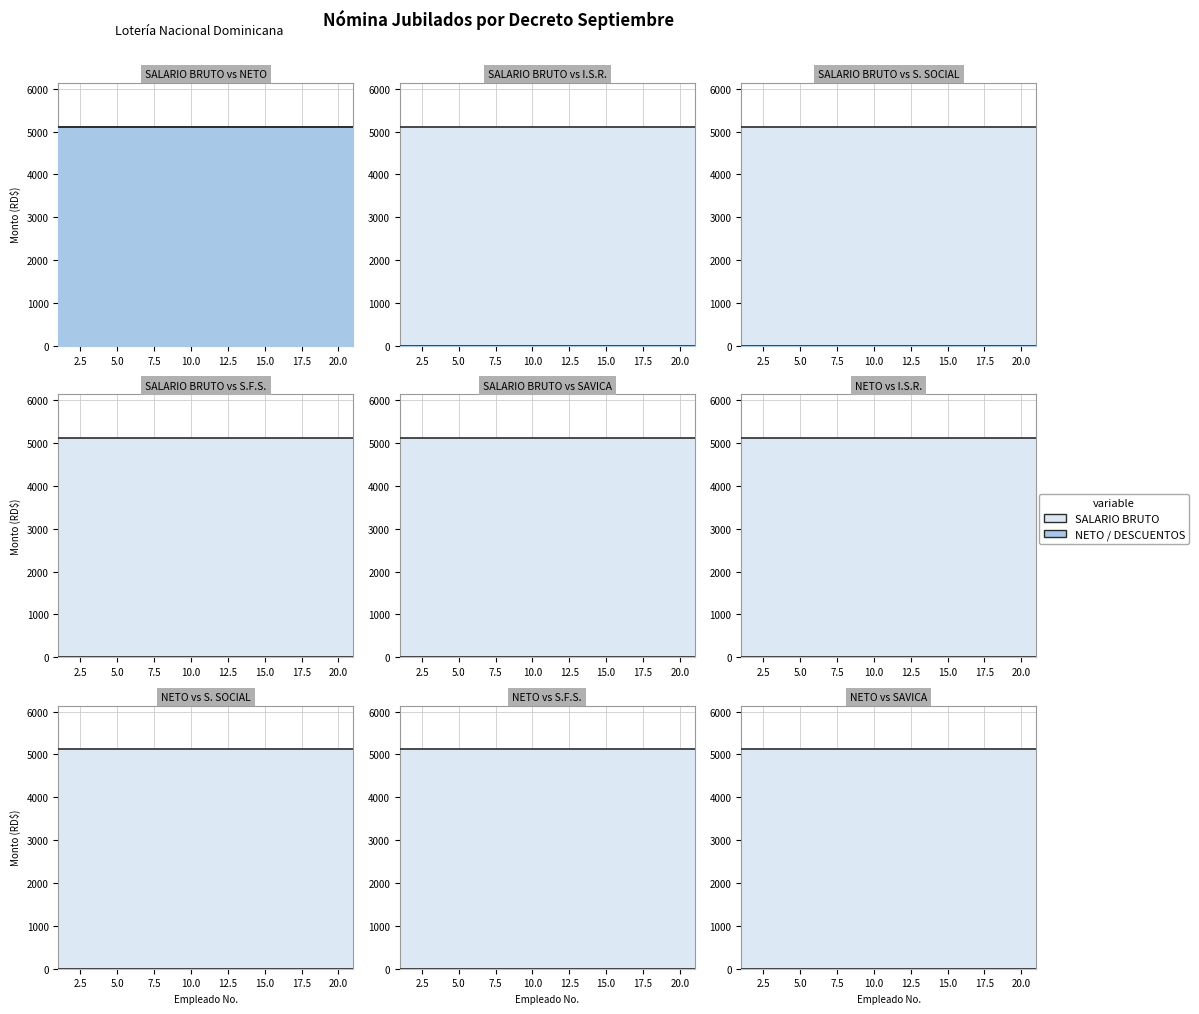

True or false: SAVICA has a value of 0.0 at 16.

True